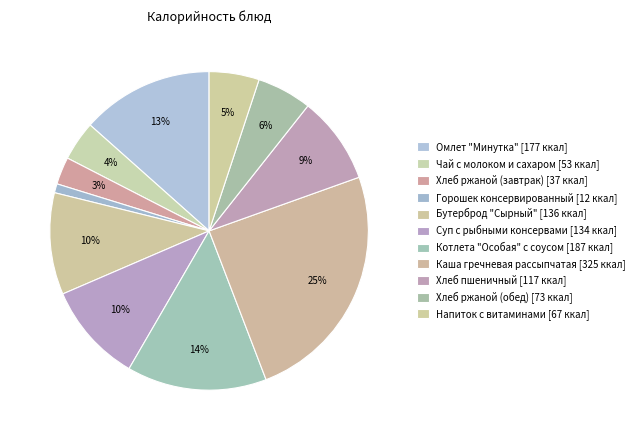

Does any single category account for the majority?

No